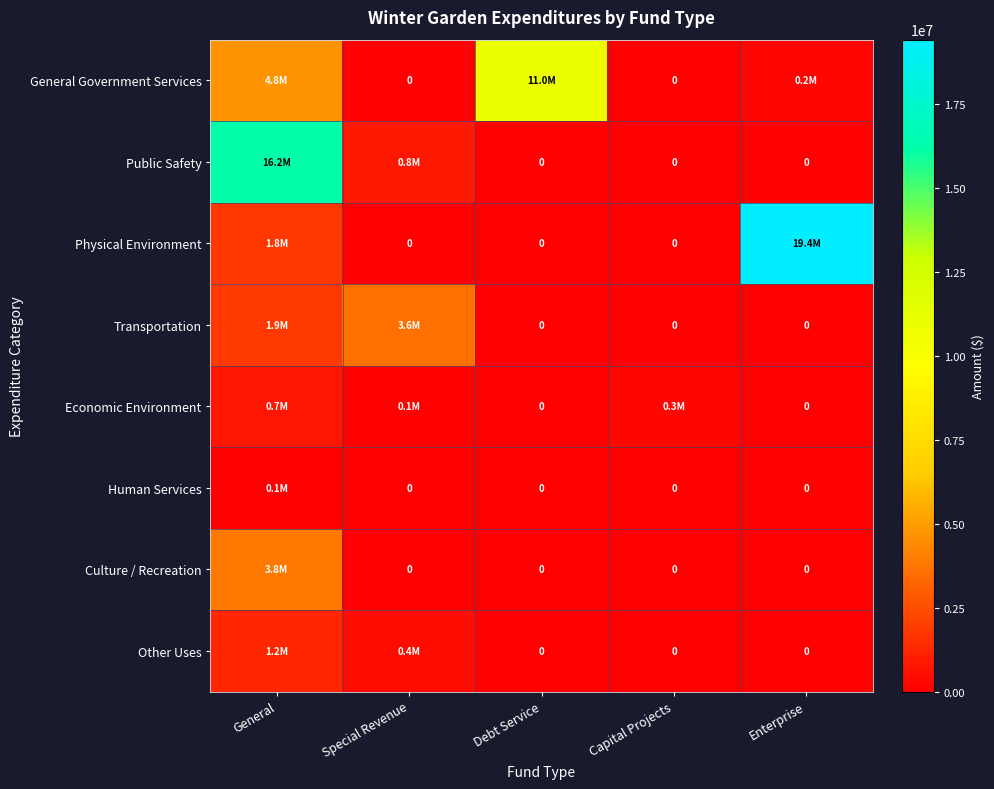

Read the Physical Environment value at General, to the nearest 10.

1793730